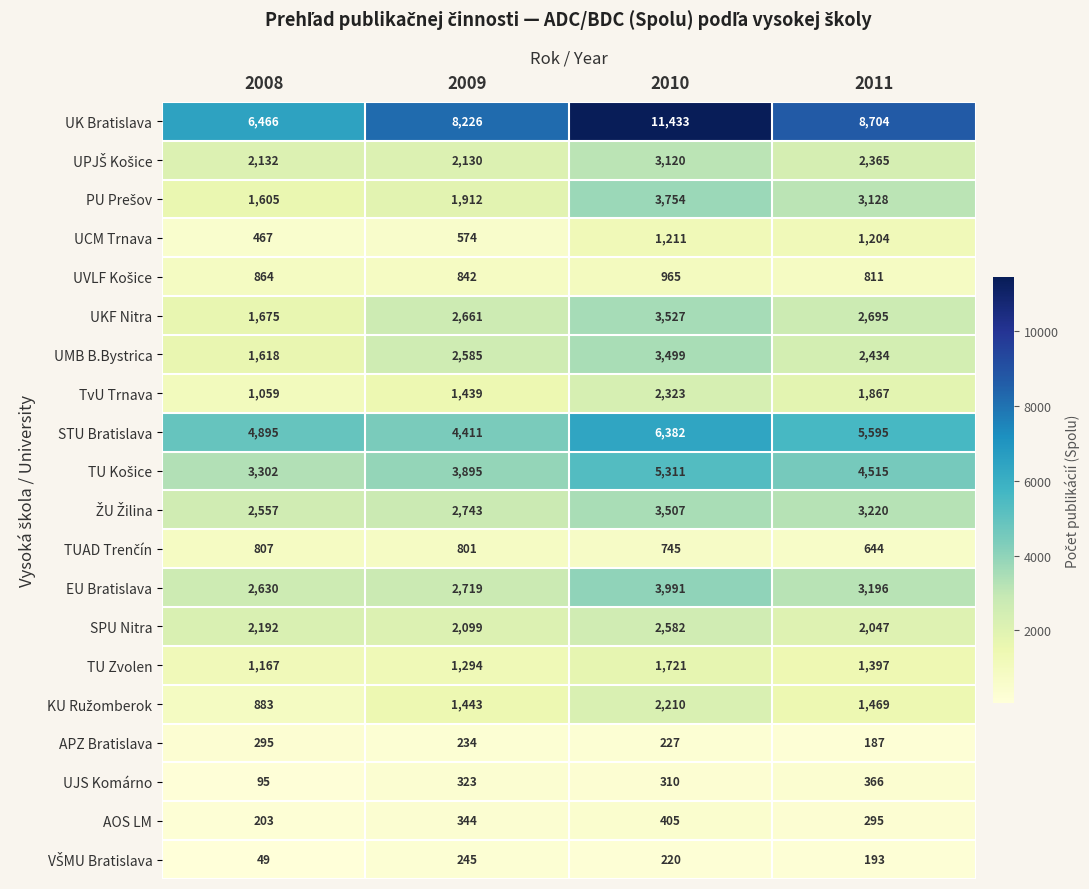

True or false: STU Bratislava has a value of 2152 at 2009.

False